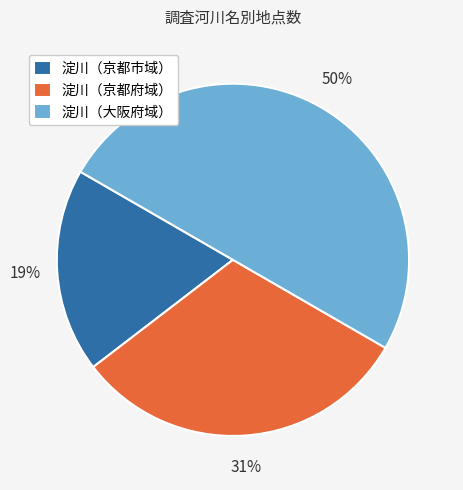

To the nearest percent, what portion does 淀川（京都市域） represent?

19%